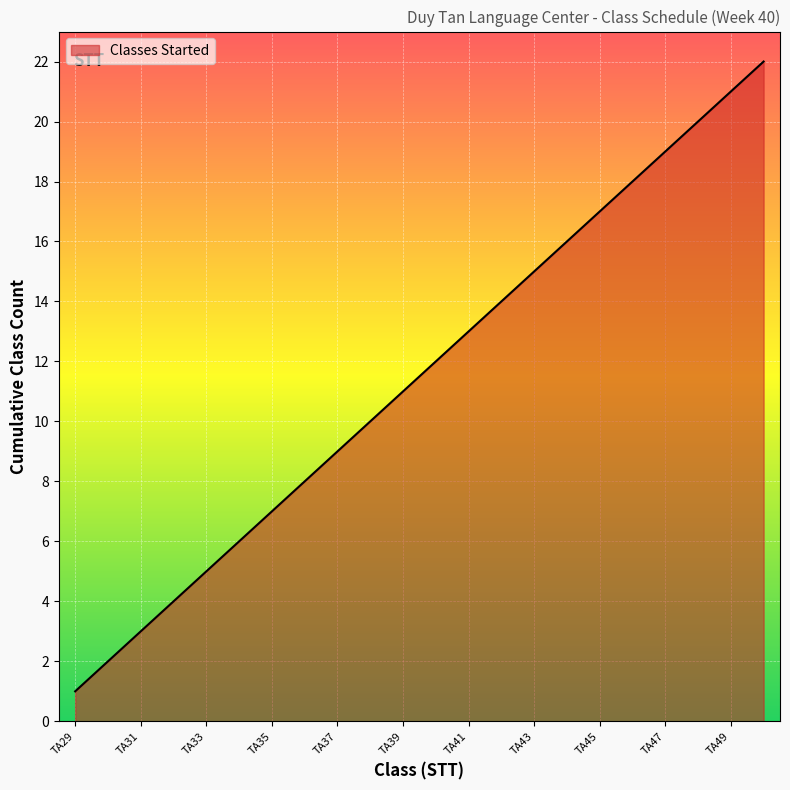

What is the maximum value shown in the chart?

22